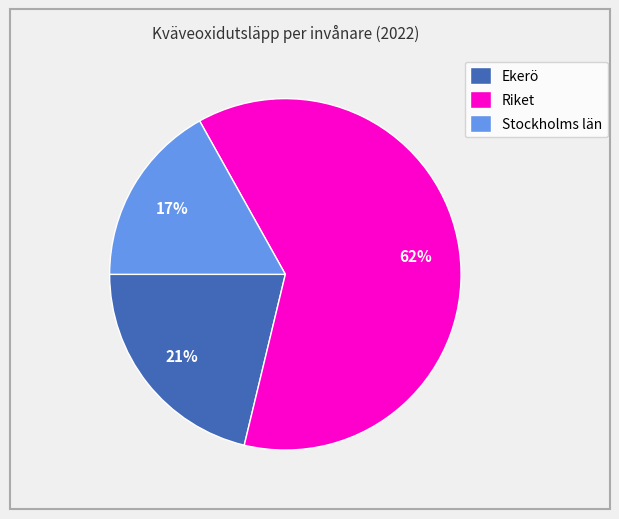

What is the ratio of the value at Stockholms län to the value at Ekerö?

0.8